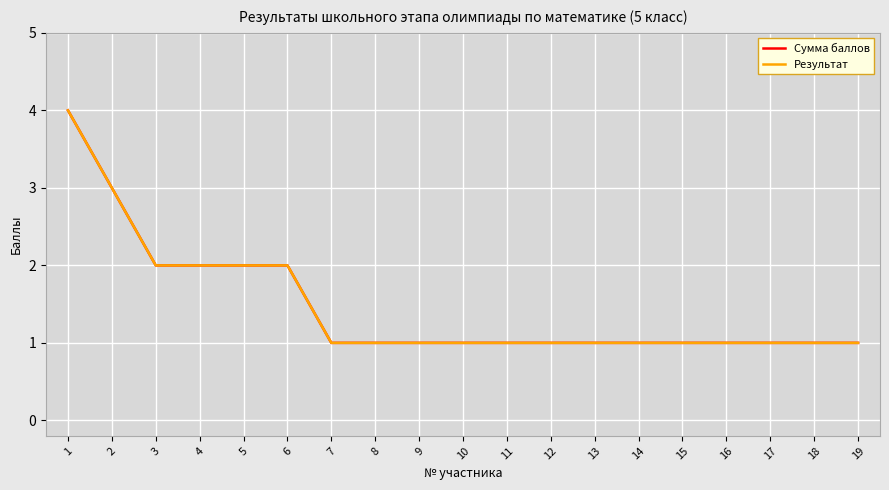

Is this an area chart (filled region under the line)?

No